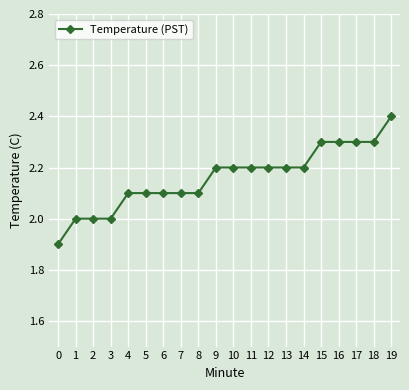

The chart shows a value of 3.4 at 0. True or false?

False